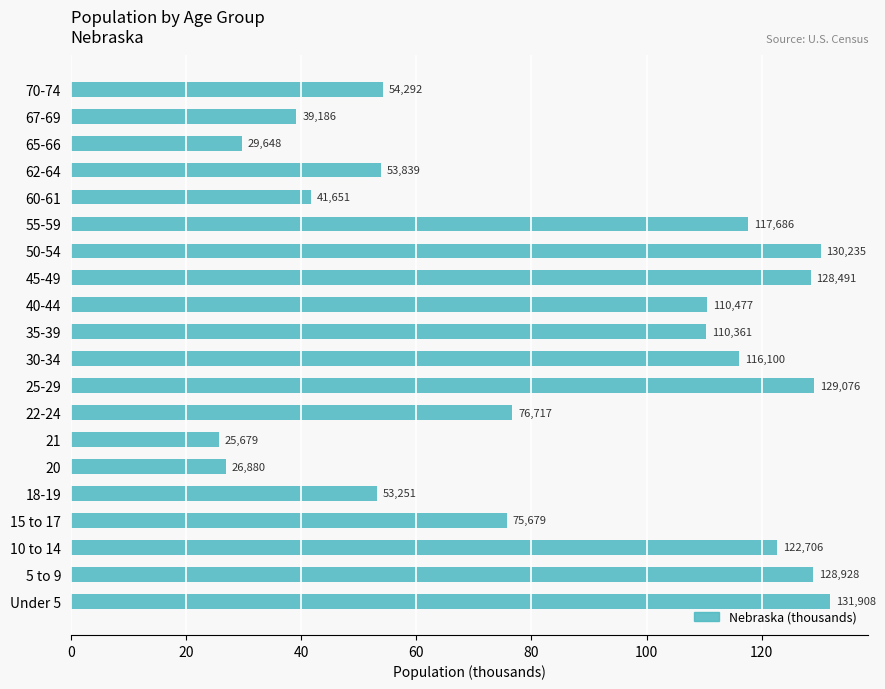

Are the bars horizontal?

Yes